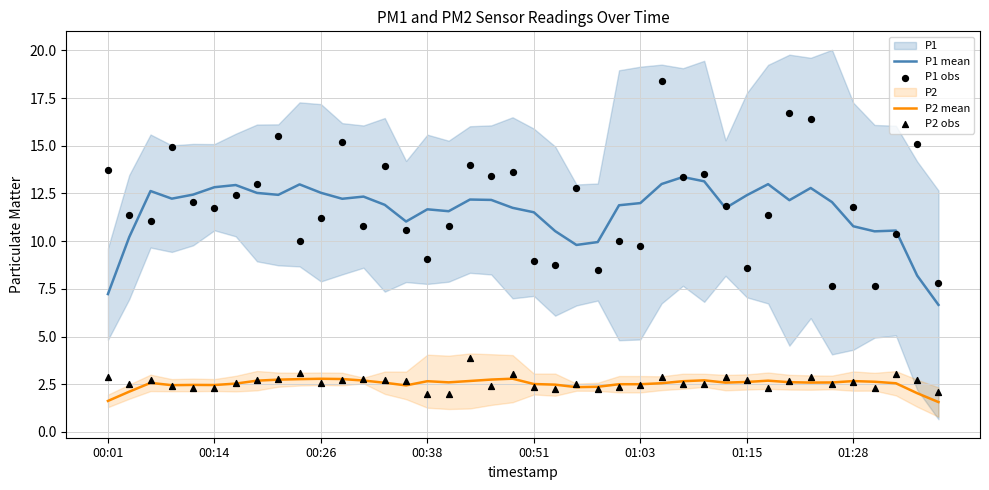

The P1 mean series shows 4.2 at 00:01. True or false?

False